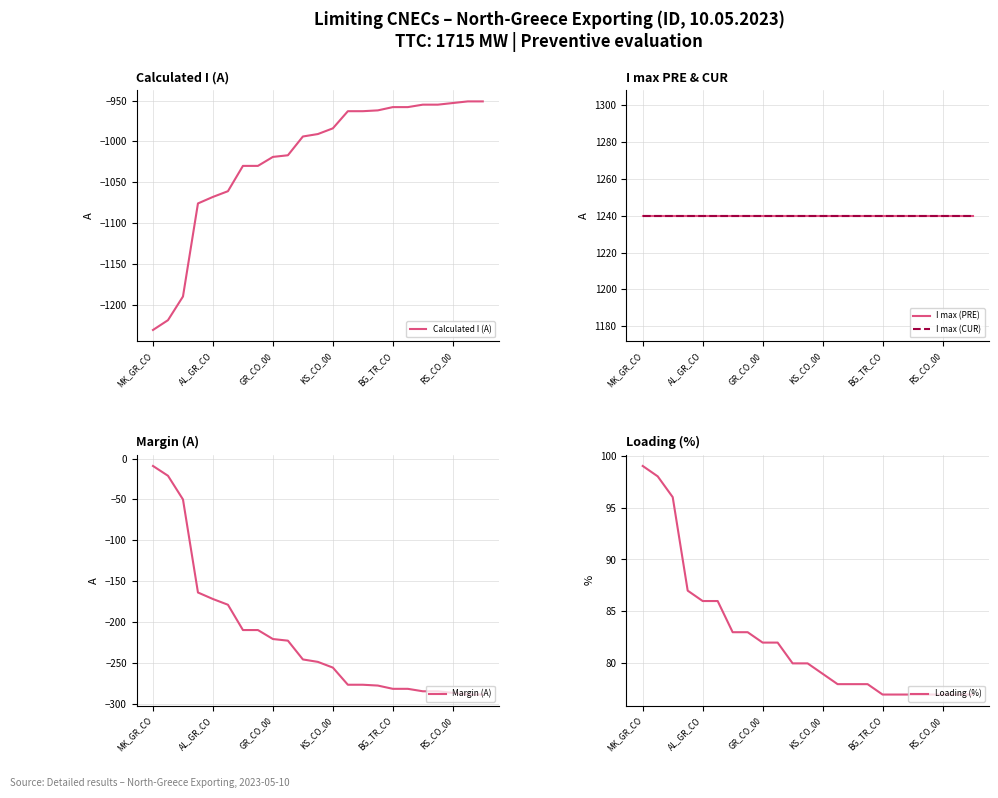

Is it true that I max (CUR) equals 1739 at 13?

False